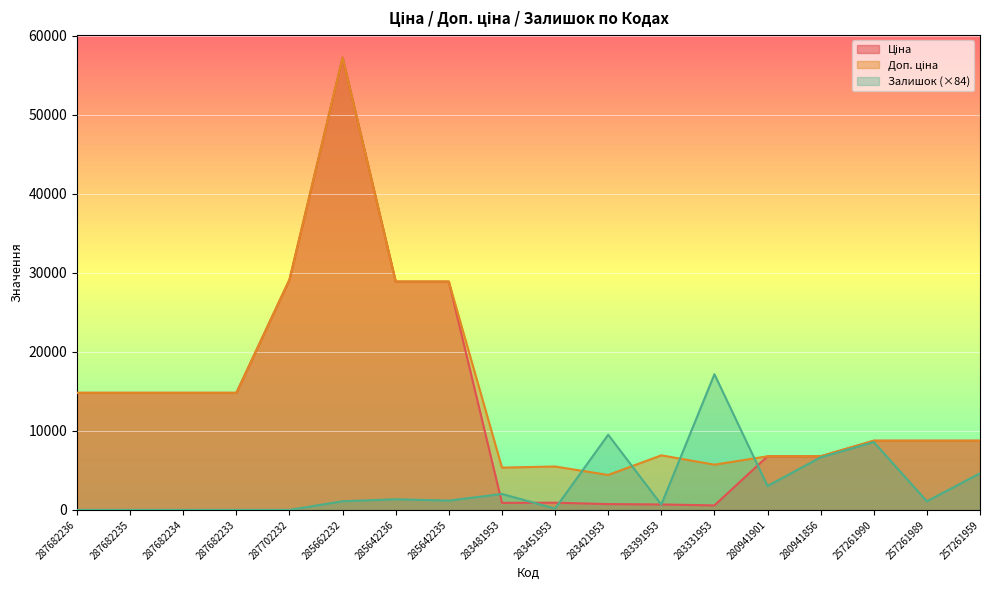

Count the number of categories in the chart.

18